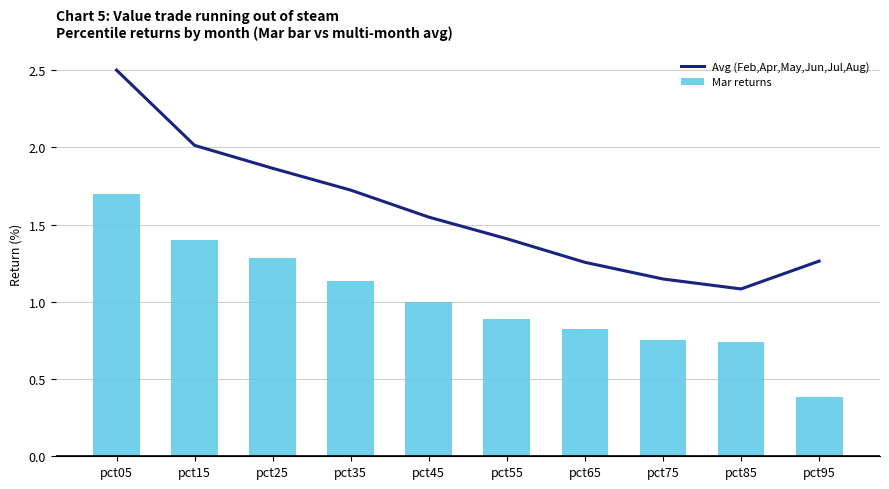

At which label is Mar returns closest to 1?

pct45